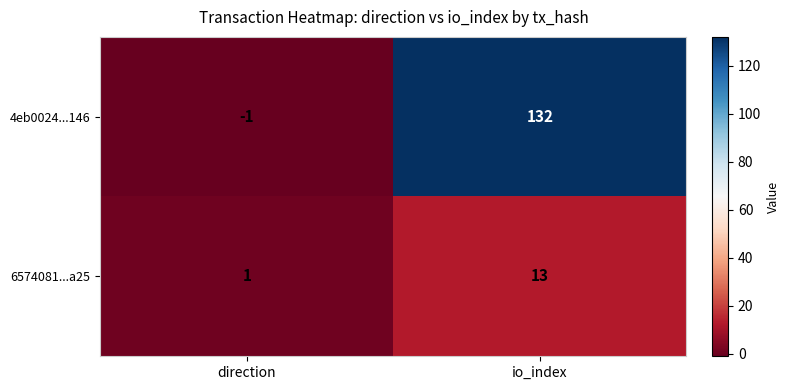

What is the sum of all 4eb0024...146 values?

131